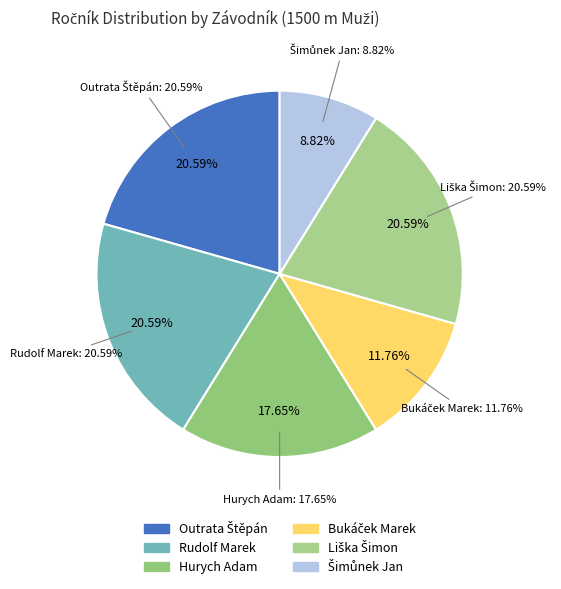

To the nearest percent, what is the difference between the largest and smallest slice percentages?

12%